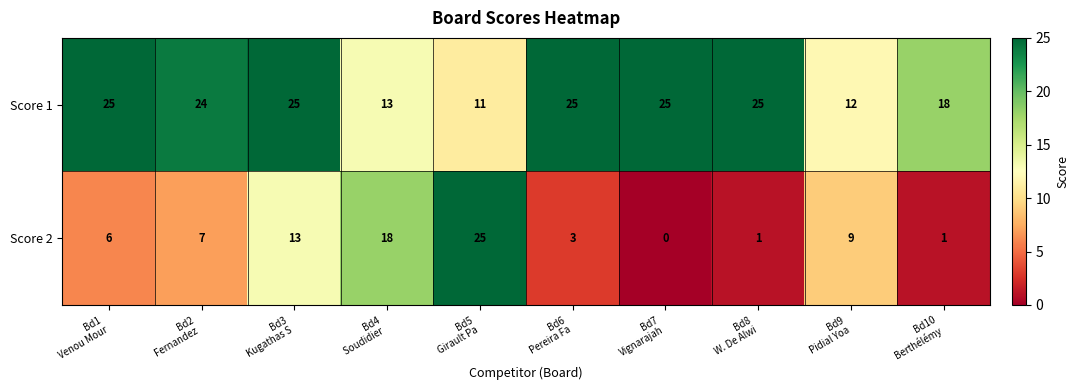

What is the maximum value shown in the chart?

25